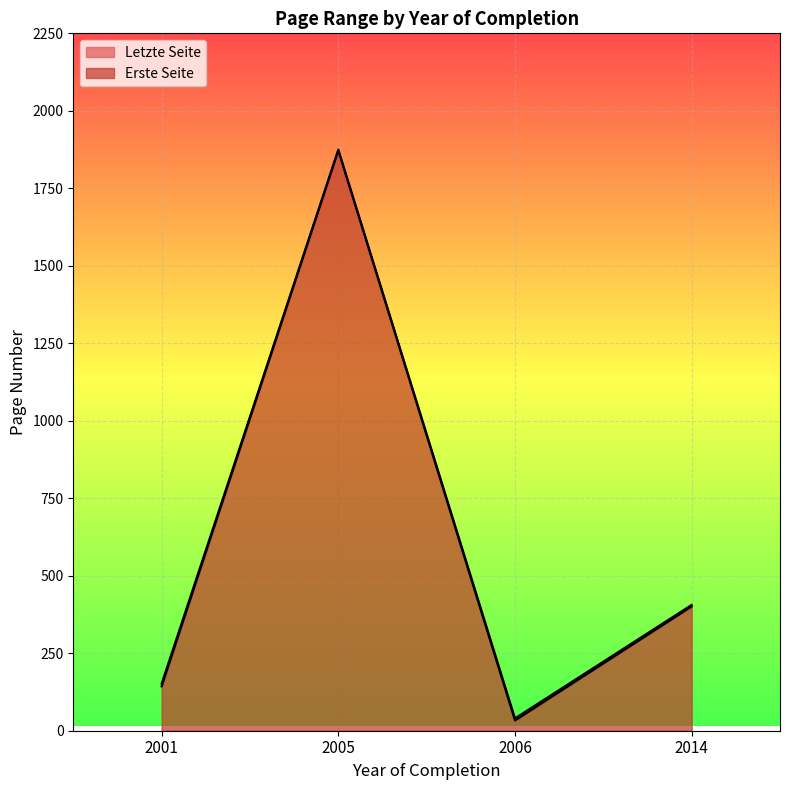

Is the value of Letzte Seite at 2014 greater than the value of Erste Seite at 2005?

No